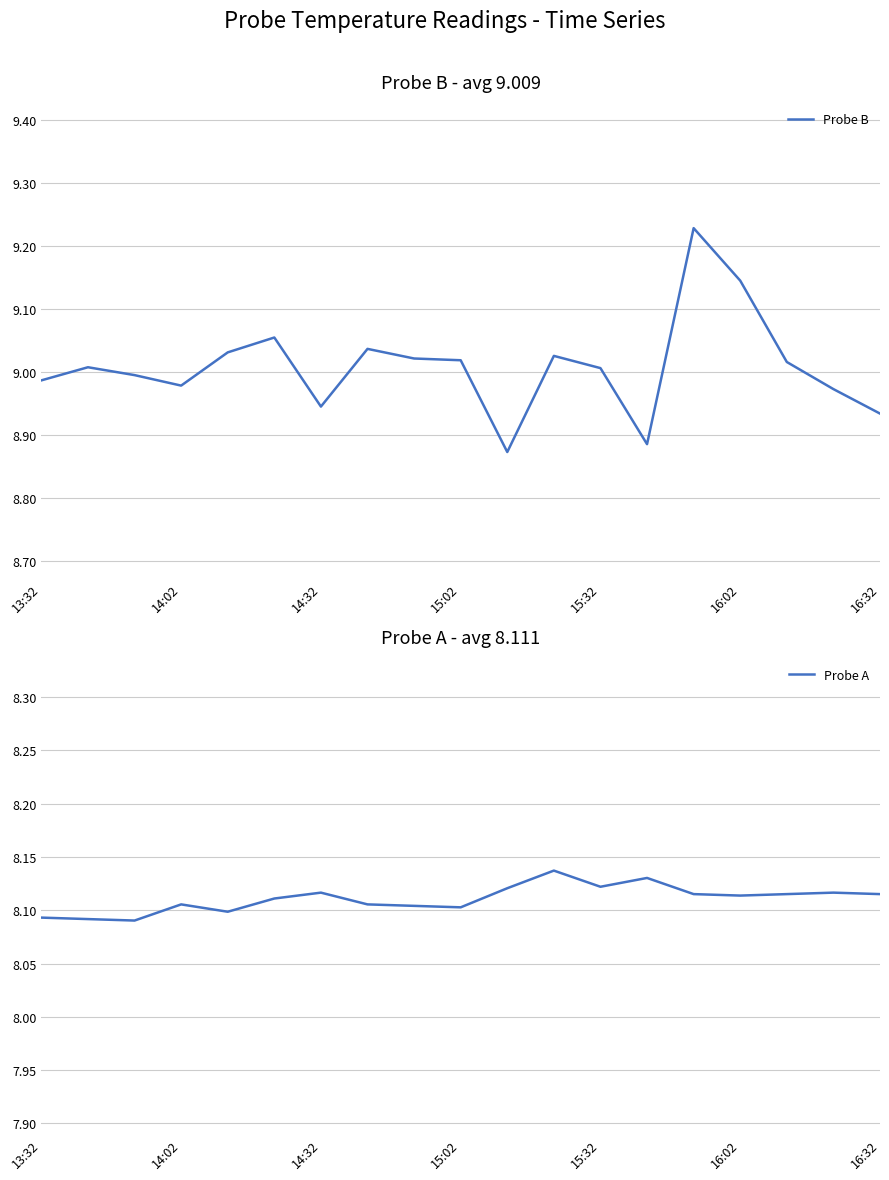

True or false: Probe B and Probe A cross at least once.

False